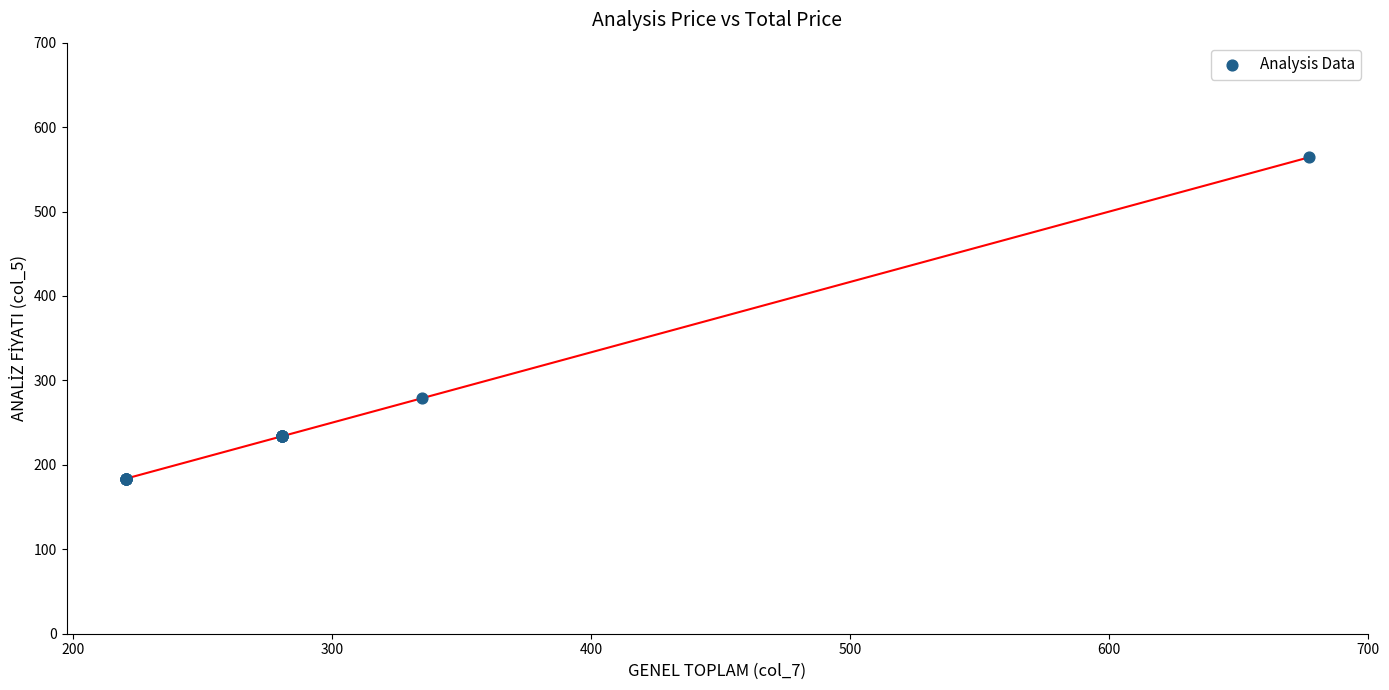

What Y value in the scatter plot is closest to 373?

279.0